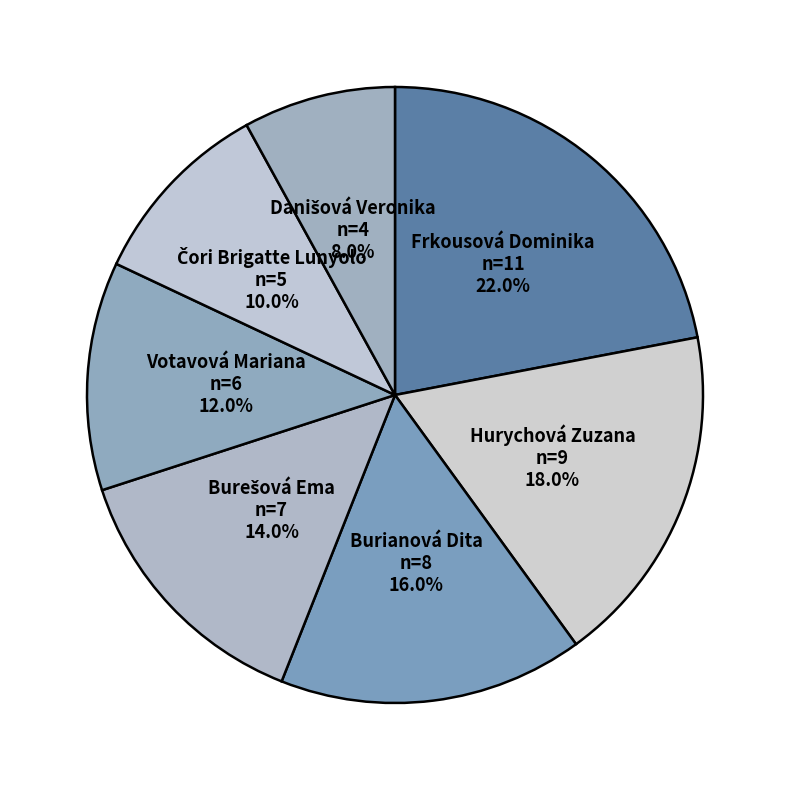

To the nearest percent, what is the average slice percentage?

14%